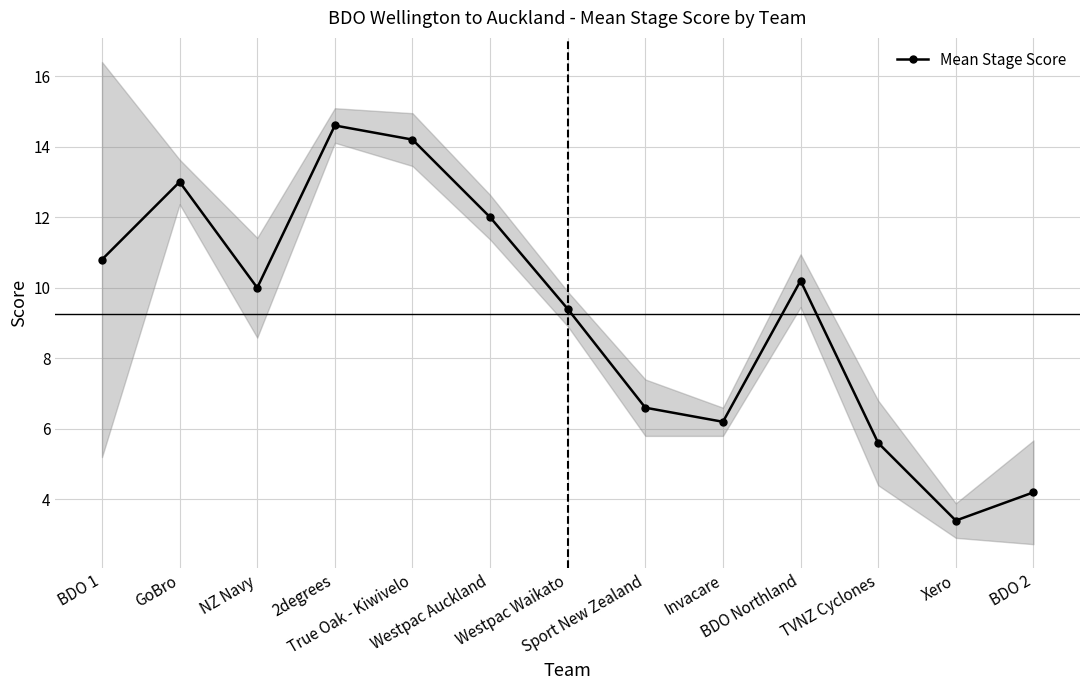

True or false: the data shows 10.2 at BDO Northland.

True